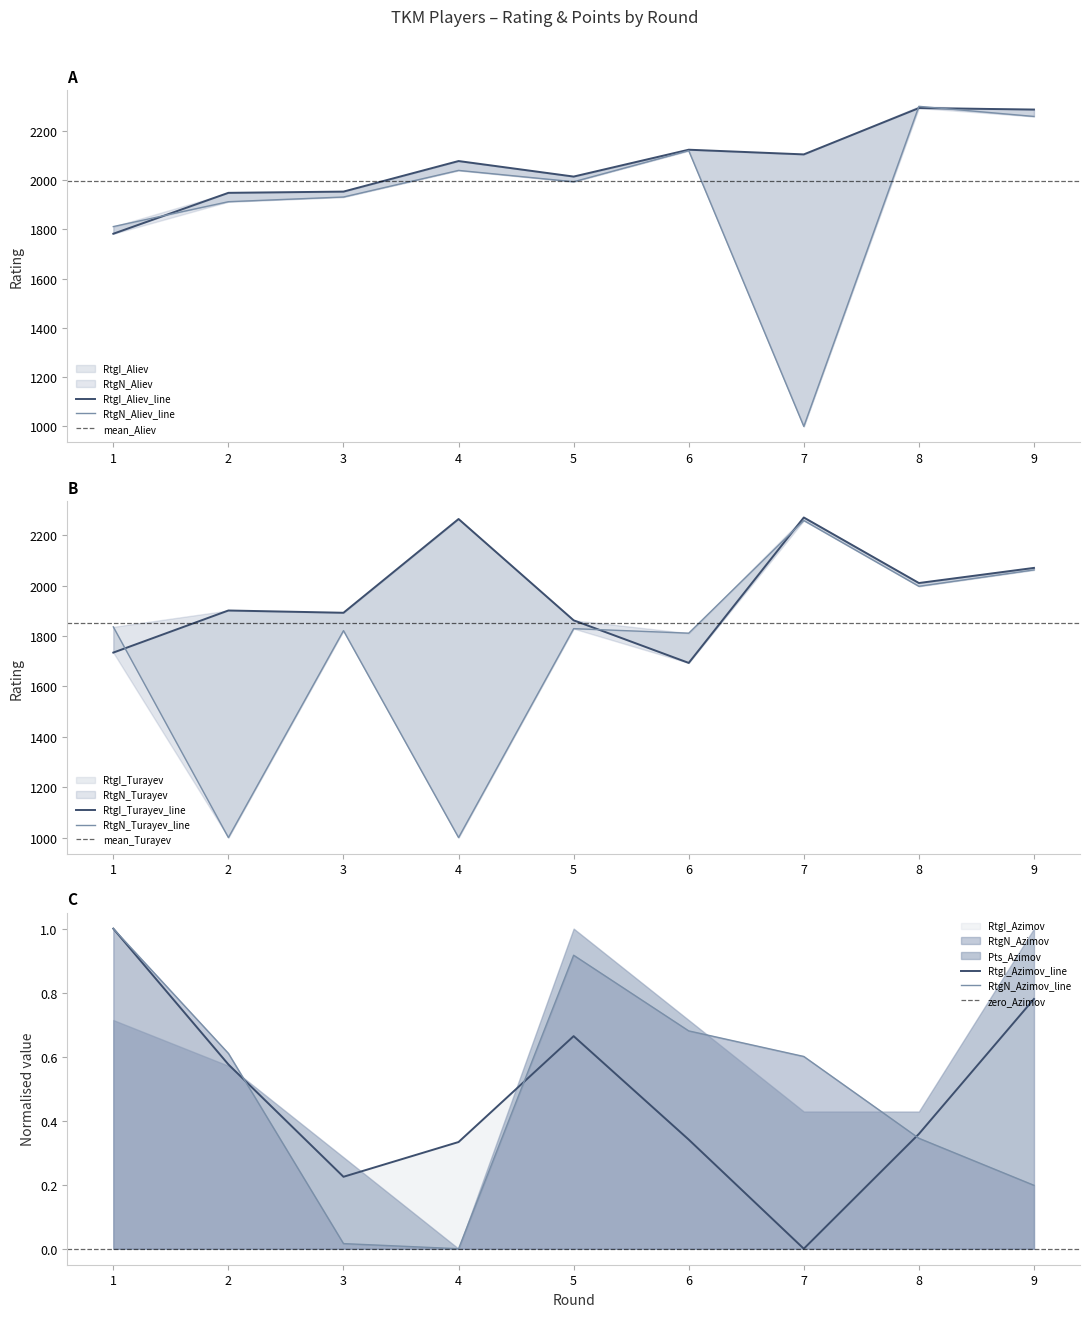

At which category is the sum across all series the highest?

9